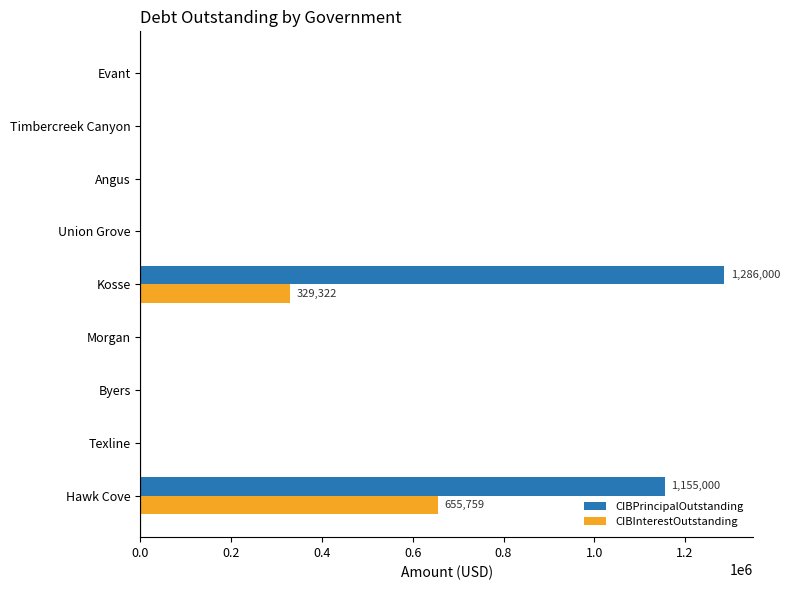

Which series has the largest total across all categories?

CIBPrincipalOutstanding